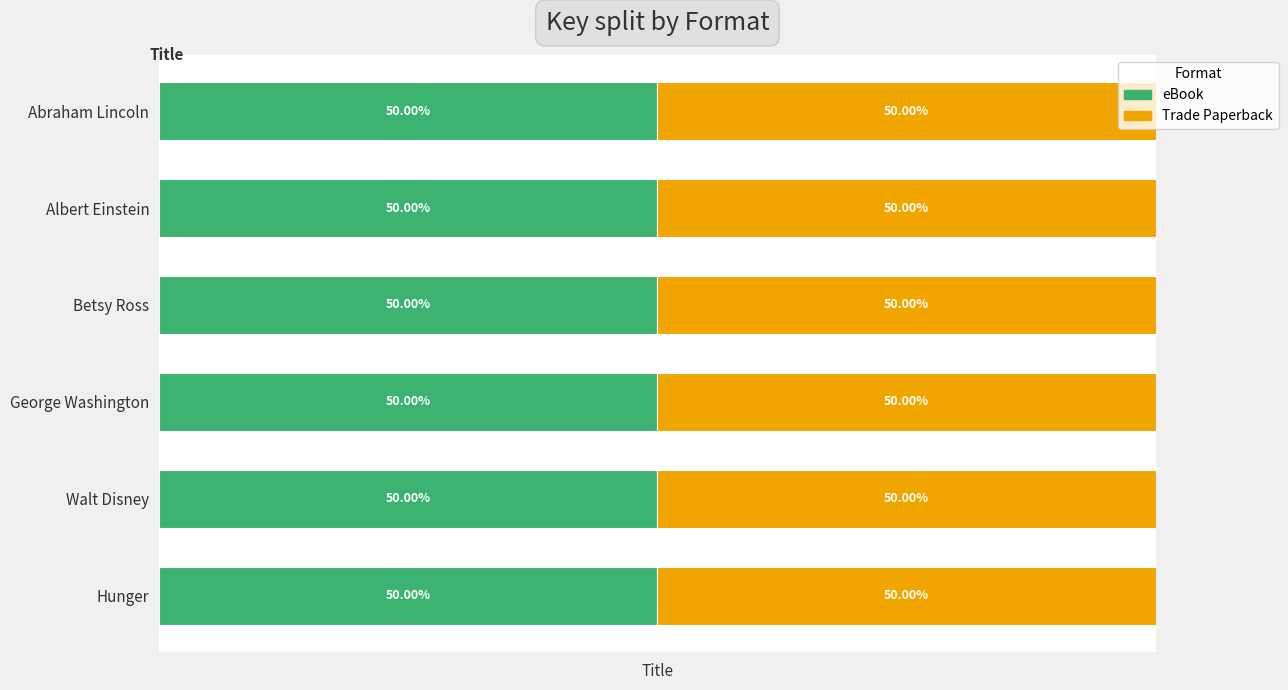

What is the total value across all series at Abraham Lincoln?

13128